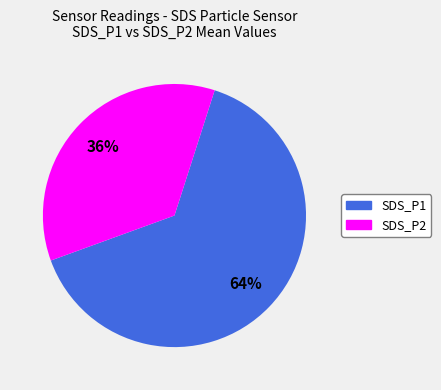

Which has a higher value, SDS_P1 or SDS_P2?

SDS_P1